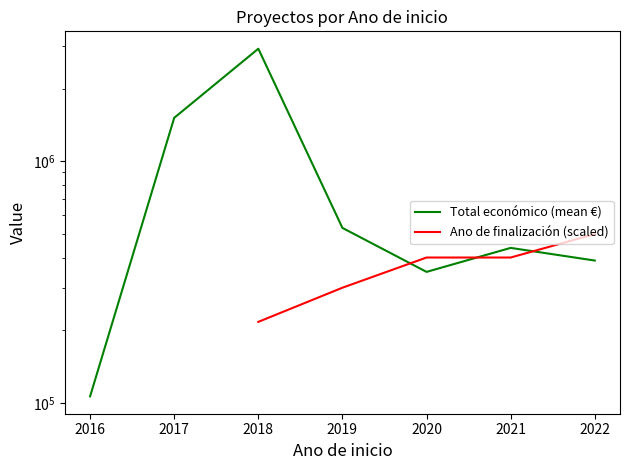

Which series has the widest spread of values?

Total económico (mean €)